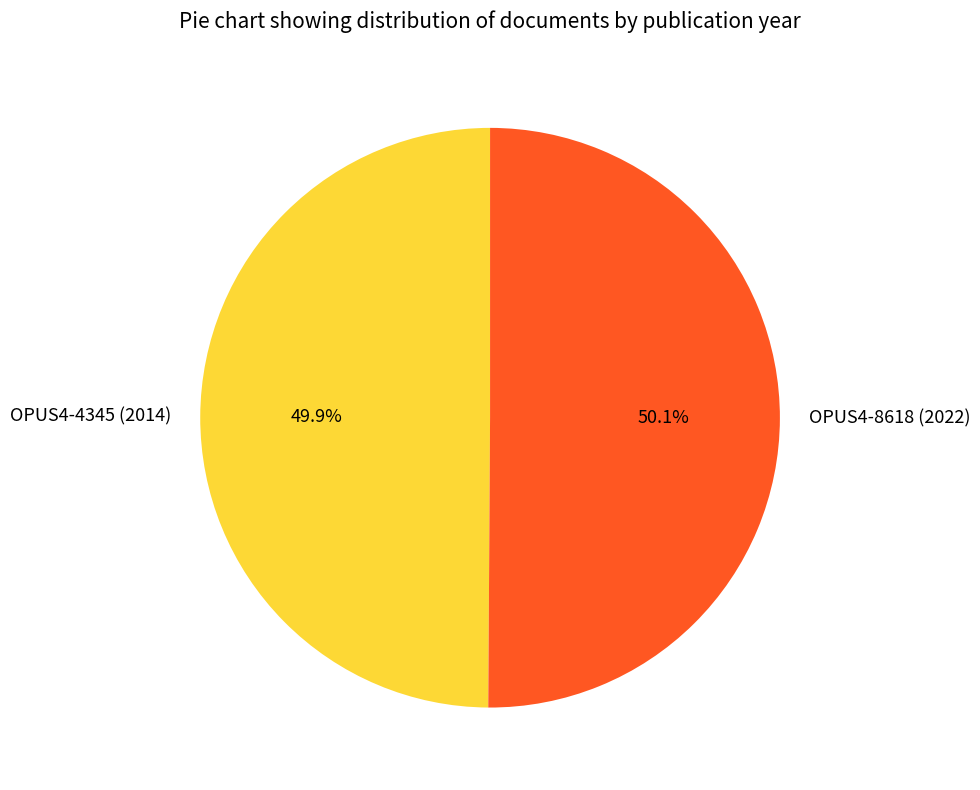

Is it true that OPUS4-4345 (2014) is 59% of the pie?

False